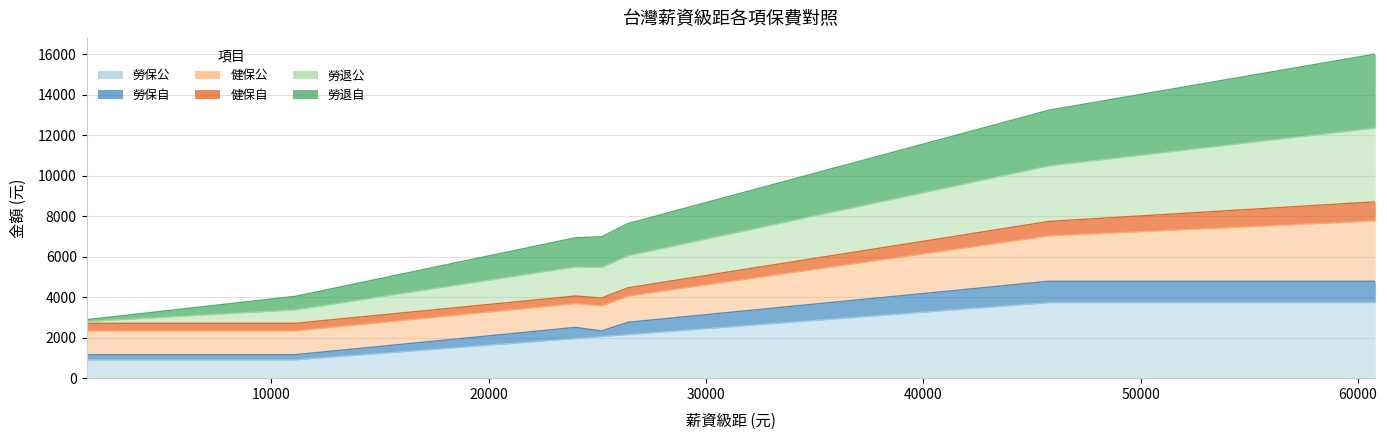

What is the sum of the 勞保公 values at 23100 and 9900?

2788